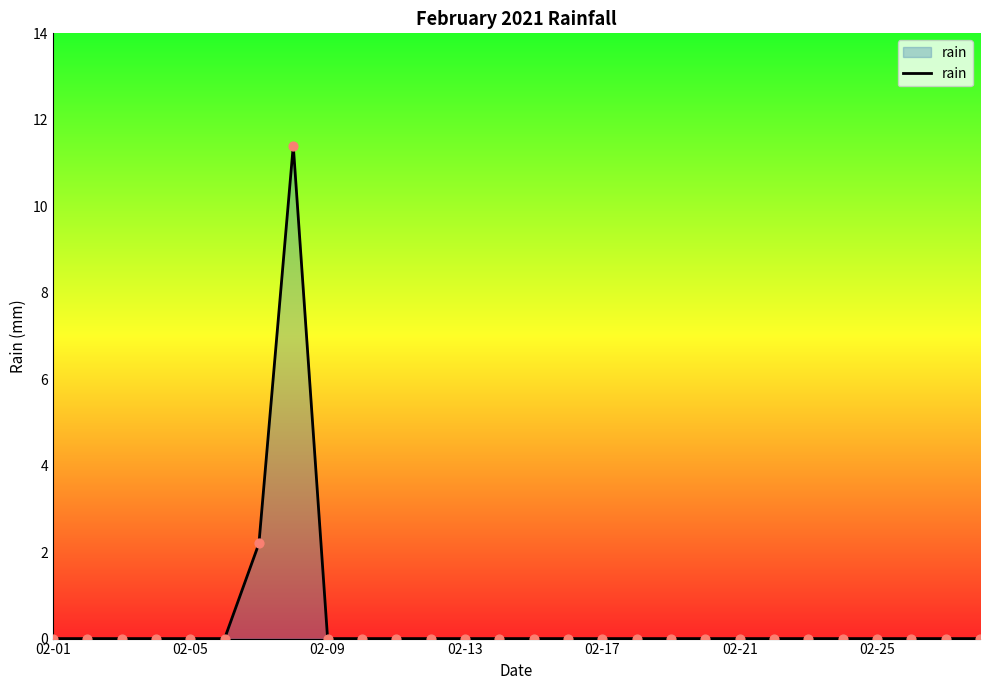

What is the difference between the maximum and minimum values?

11.4